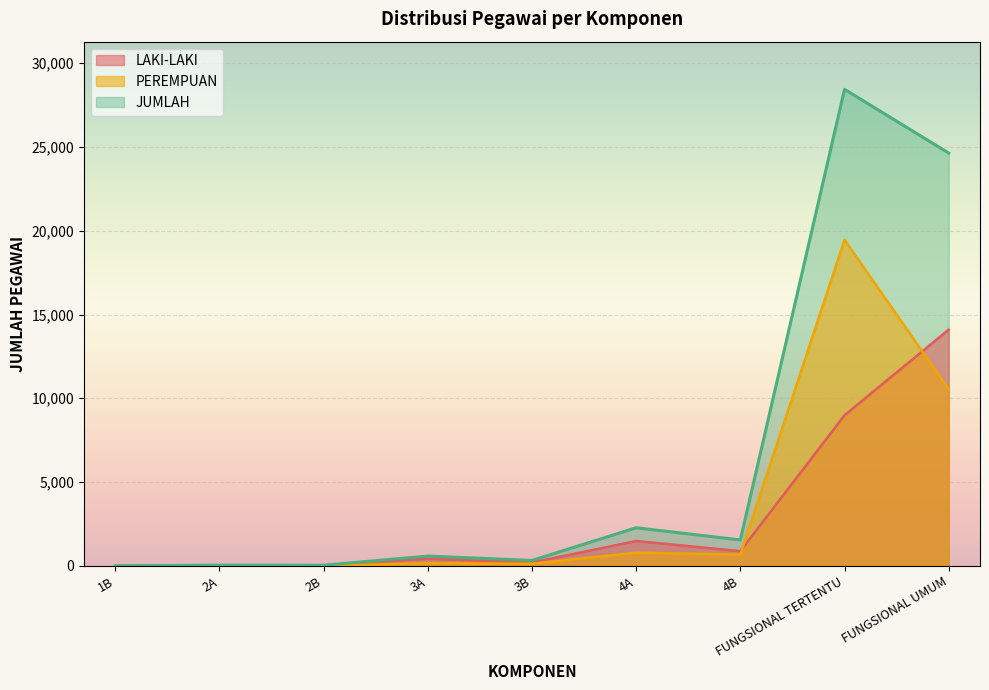

List the series in order of their peak value, lowest first.

LAKI-LAKI, PEREMPUAN, JUMLAH